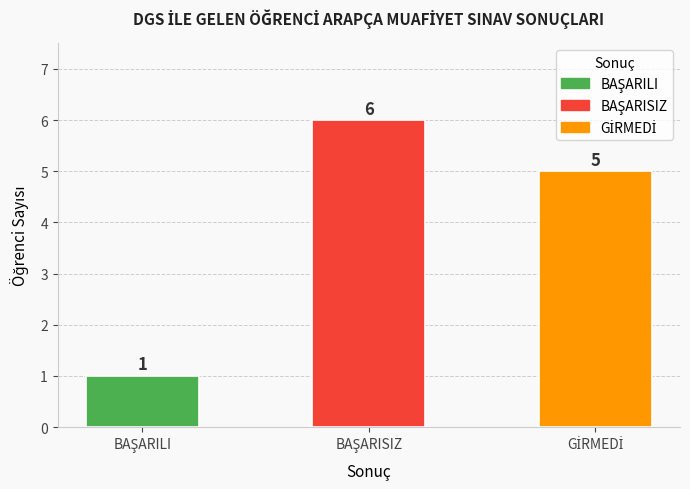

What is the average value?

4